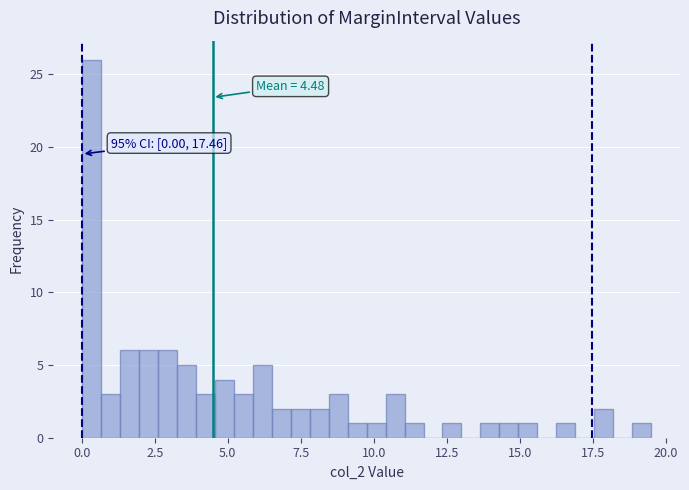

Around what value on the x-axis is the tallest bar? Give the approximate position of its centre, as read against the axis.

0.5